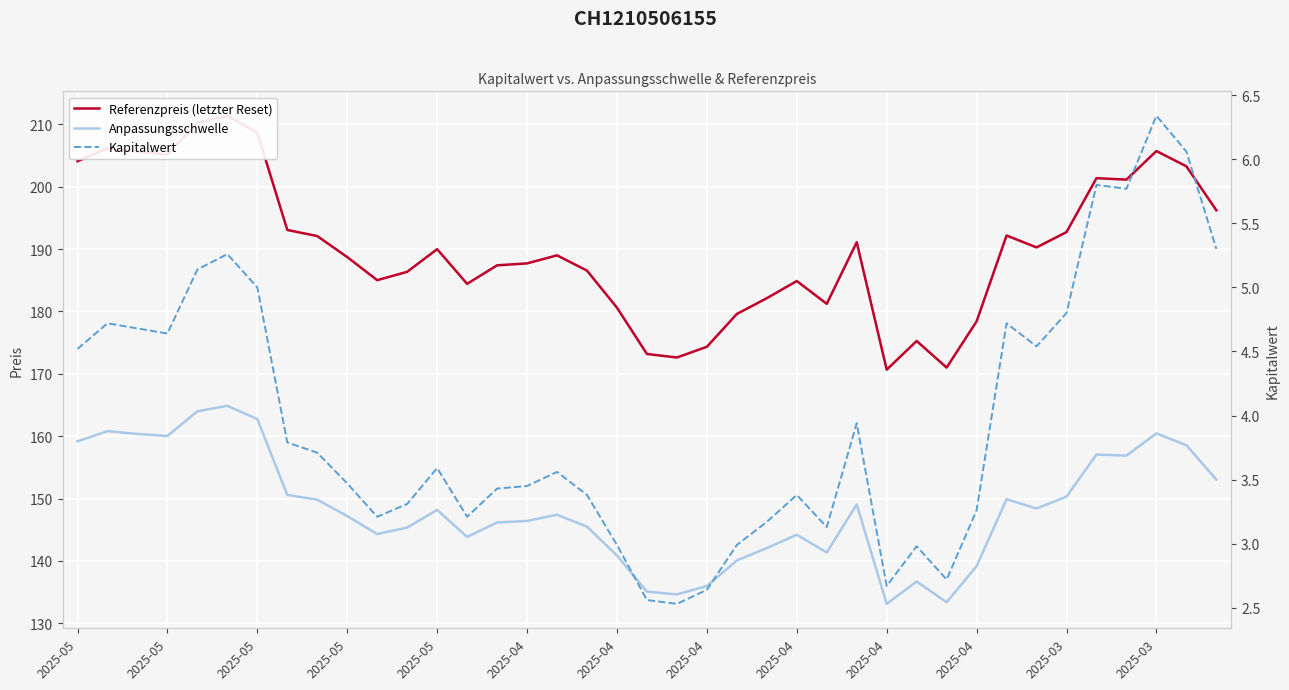

What is the spread (max minus min) of values at 2025-05?

199.5